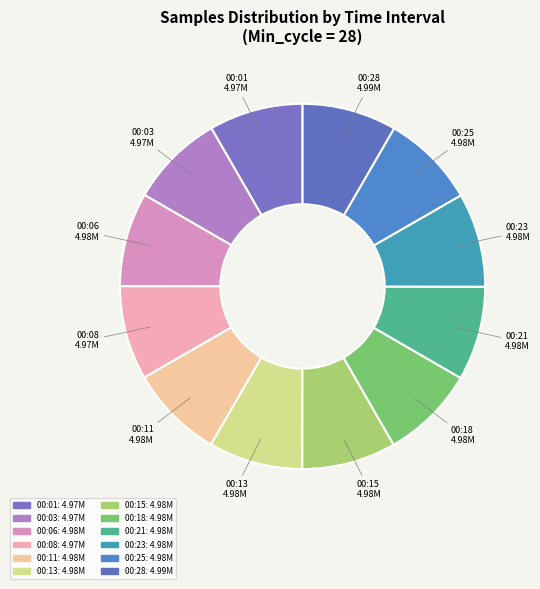

What is the largest slice in the pie chart?

28